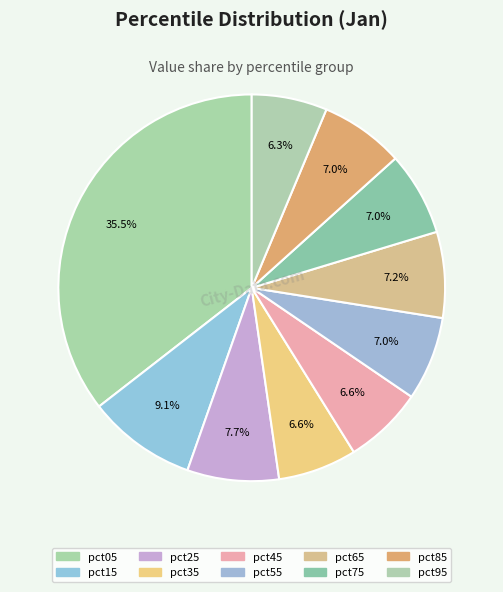

How many slices are in this pie chart?

10